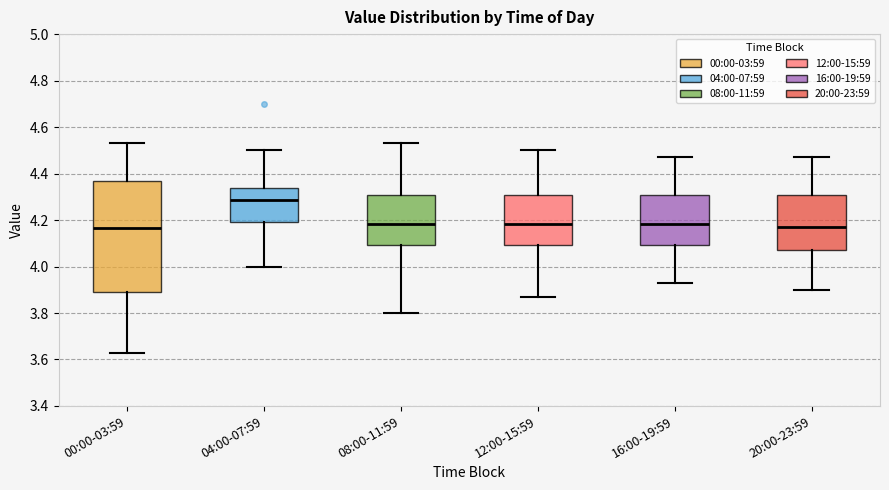

Comparing the boxes themselves (not the whiskers), which one is the tallest?

00:00-03:59